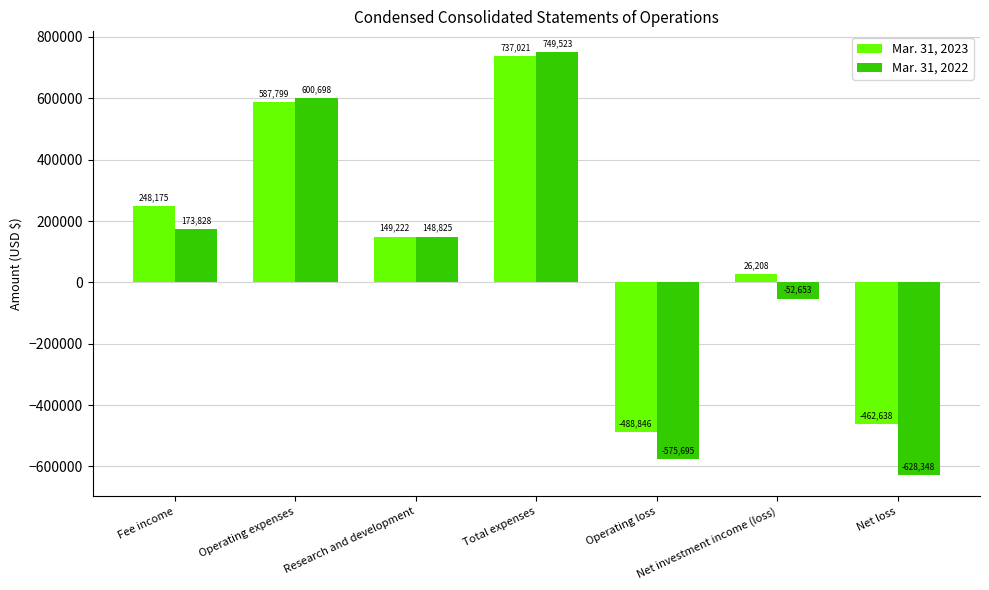

List the series in order of their peak value, highest first.

Mar. 31, 2022, Mar. 31, 2023